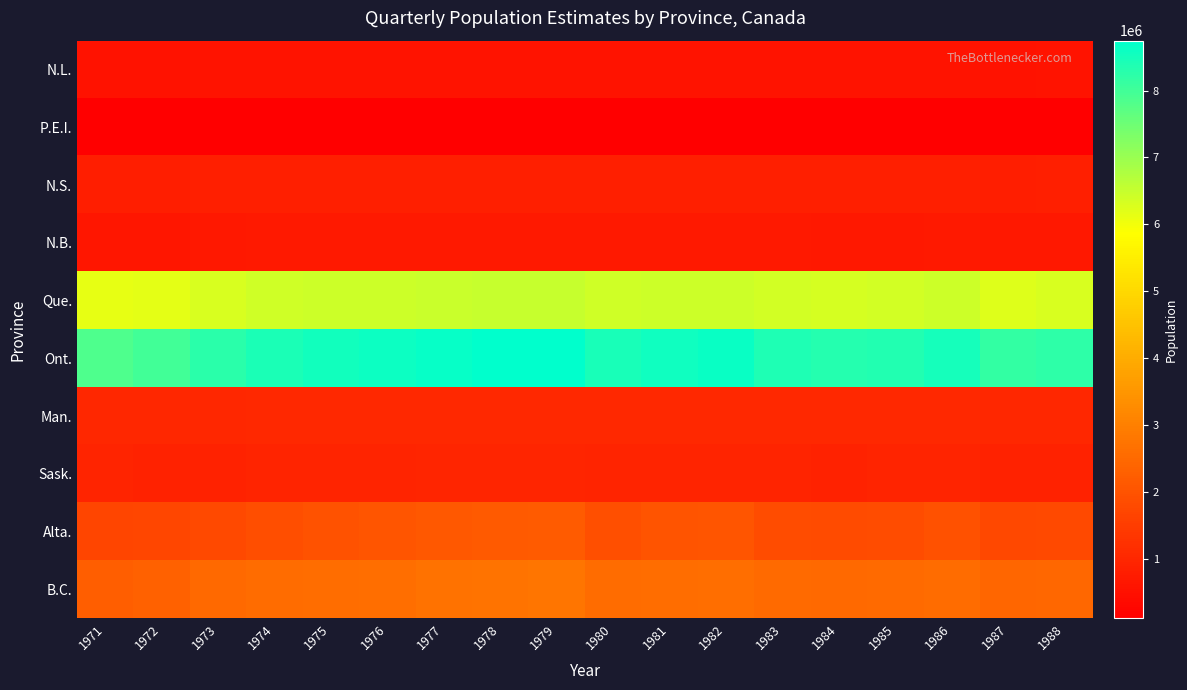

Reading left to right, what are all the values shown in this chart?

N.L.: 1971=530854	1972=541472	1973=552812	1974=563591	1975=566116	1976=568417	1977=570976	1978=571554	1979=572759	1980=563387	1981=566671	1982=568329	1983=560856	1984=556496	1985=560024	1986=565348	1987=547107	1988=551508
P.E.I.: 1971=112591	1972=113960	1973=117031	1974=118925	1975=120459	1976=121952	1977=123002	1978=123275	1979=123735	1980=119121	1981=121014	1982=122104	1983=118298	1984=117724	1985=118264	1986=119902	1987=115189	1988=116401
N.S.: 1971=797294	1972=805317	1973=823084	1974=837578	1975=842051	1976=846612	1977=850336	1978=851541	1979=852659	1980=838385	1981=843663	1982=847511	1983=833741	1984=826549	1985=832765	1986=840028	1987=816353	1988=821251
N.B.: 1971=642471	1972=651182	1973=671135	1974=690936	1975=696378	1976=699937	1977=703038	1978=704475	1979=706219	1980=691810	1981=697851	1982=700237	1983=687521	1984=677008	1985=685155	1986=695843	1987=661016	1988=669506
Que.: 1971=6137305	1972=6182065	1973=6299783	1974=6404158	1975=6431509	1976=6442774	1977=6472095	1978=6492192	1979=6505997	1980=6412575	1981=6436705	1982=6446529	1983=6377976	1984=6330303	1985=6362125	1986=6433133	1987=6238468	1988=6286708
Ont.: 1971=7849027	1972=7992037	1973=8260161	1974=8438765	1975=8530102	1976=8604263	1977=8674941	1978=8715218	1979=8746013	1980=8458617	1981=8569298	1982=8619239	1983=8387985	1984=8319795	1985=8366498	1986=8504080	1987=8139808	1988=8240114
Man.: 1971=998876	1972=1001682	1973=1019529	1974=1033171	1975=1038470	1976=1038528	1977=1034189	1978=1033985	1979=1034435	1980=1034113	1981=1040028	1982=1037449	1983=1030093	1984=1024975	1985=1028134	1986=1037369	1987=1012378	1988=1018954
Sask.: 1971=932038	1972=916659	1973=910276	1974=936235	1975=947400	1976=954473	1977=961723	1978=965215	1979=967548	1980=938455	1981=950365	1982=955552	1983=928697	1984=917415	1985=925570	1986=944621	1987=907546	1988=908714
Alta.: 1971=1665717	1972=1705519	1973=1782575	1974=1896466	1975=1974721	1976=2047919	1977=2128647	1978=2168863	1979=2191029	1980=1914570	1981=2006745	1982=2064776	1983=1852651	1984=1808689	1985=1839191	1986=1948263	1987=1739942	1988=1769880
B.C.: 1971=2240470	1972=2318552	1973=2479085	1974=2546813	1975=2586668	1976=2632020	1977=2691121	1978=2722921	1979=2745861	1980=2554051	1981=2603502	1982=2641872	1983=2525812	1984=2499564	1985=2520425	1986=2570315	1987=2409913	1988=2461396